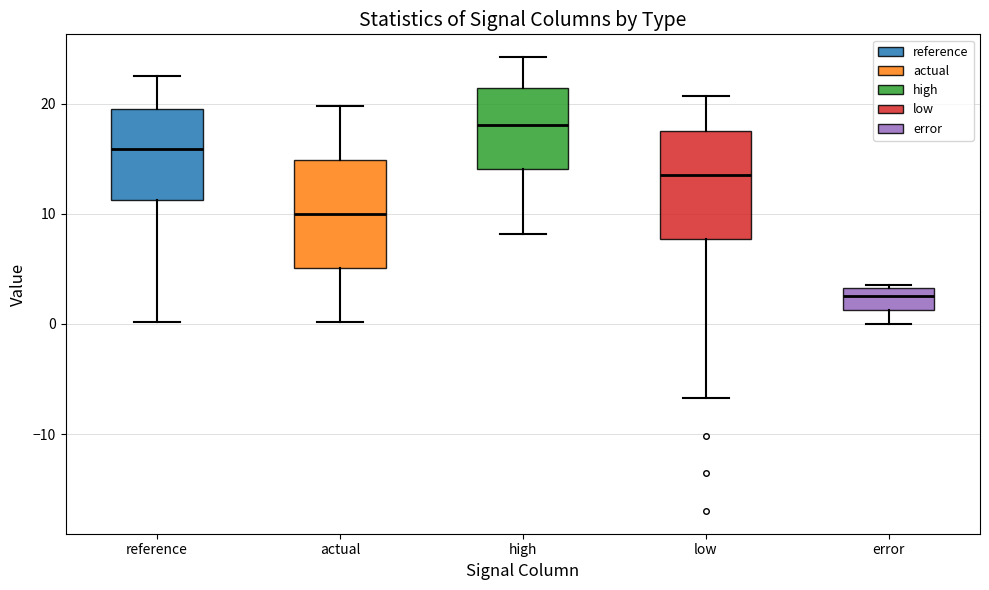

Where does the median line of the box for high sit on the y-axis? The values are not printed on the chart, so give them approximately, as read against the axis.

18